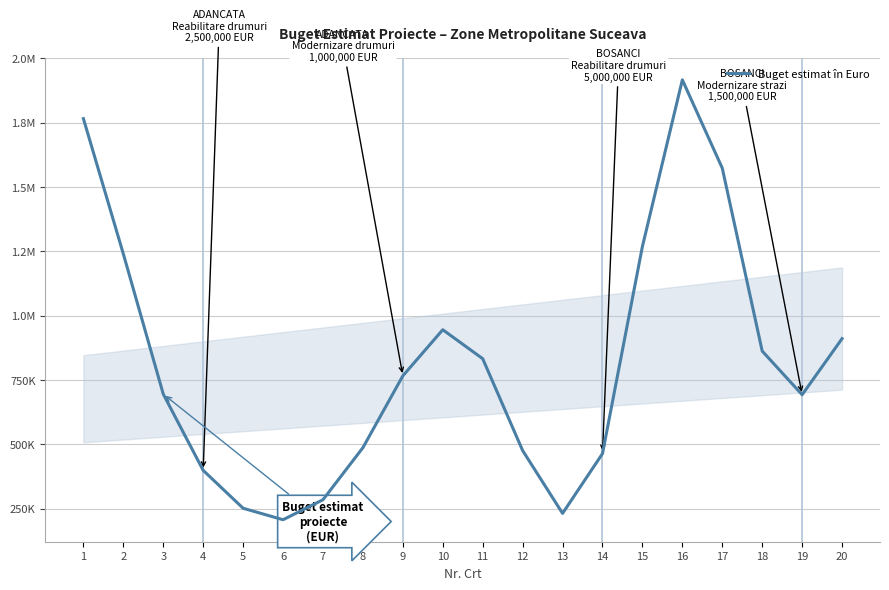

True or false: the data shows 1042269 at 3.

False